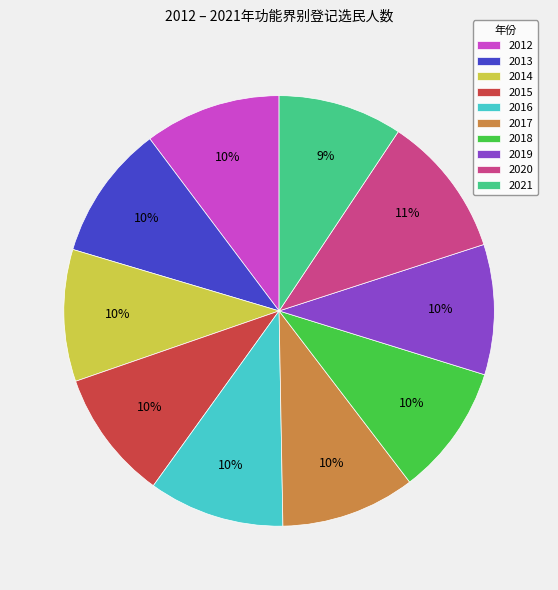

Do 2015 and 2014 together represent more than half of the pie?

No